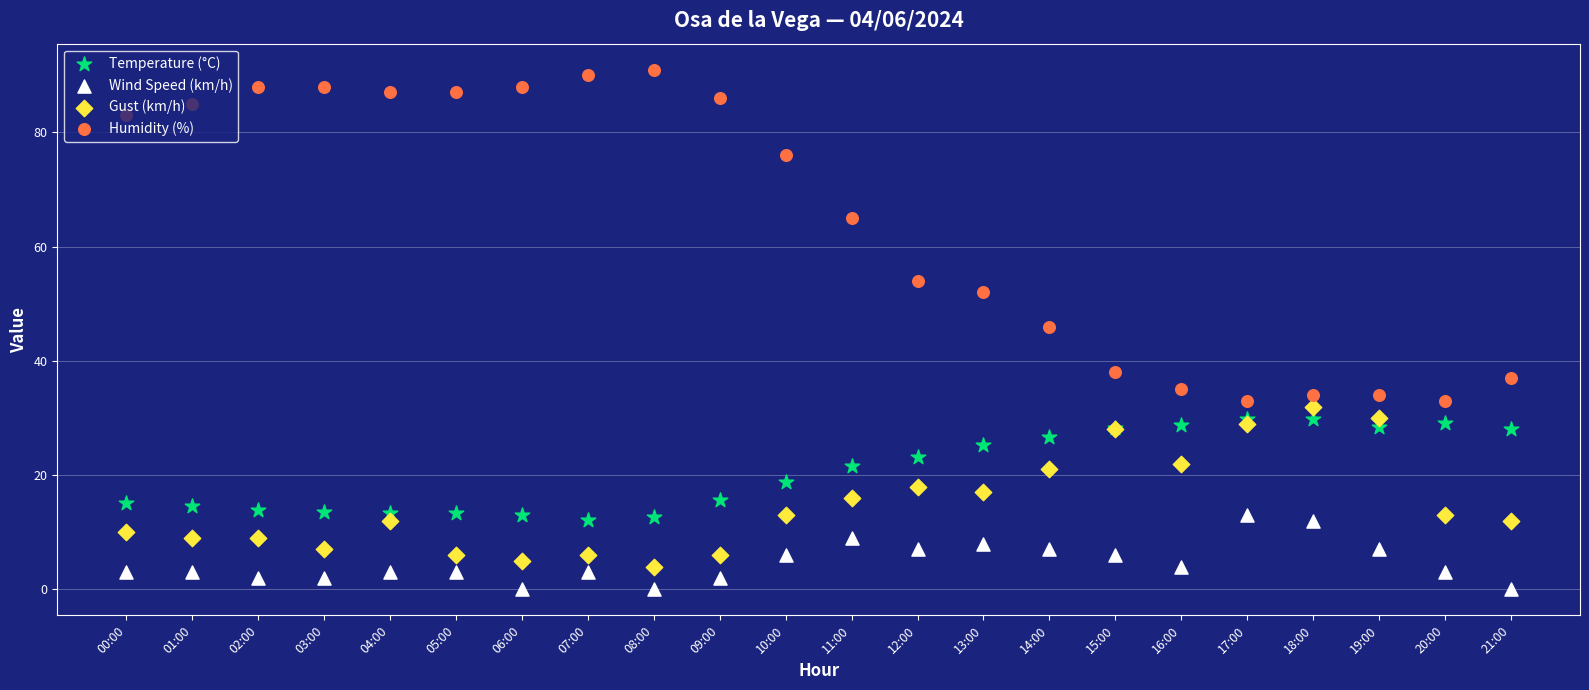

Which series has the largest Y range (max minus min)?

Humidity (%)